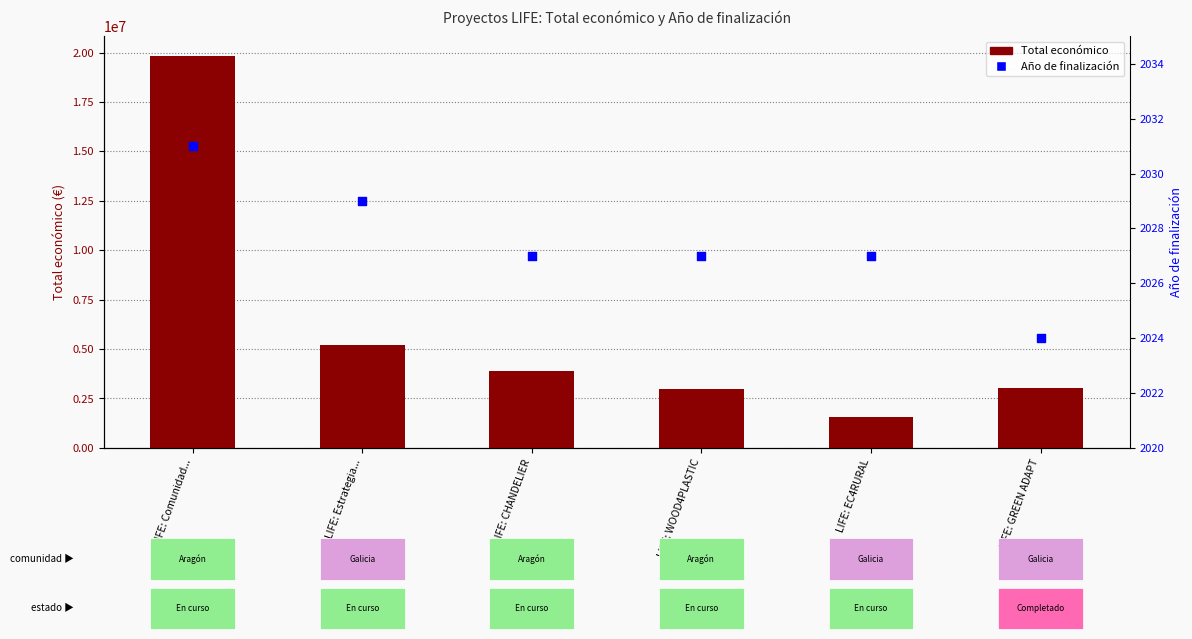

At which category is the sum across all series the highest?

LIFE: Comunidad...